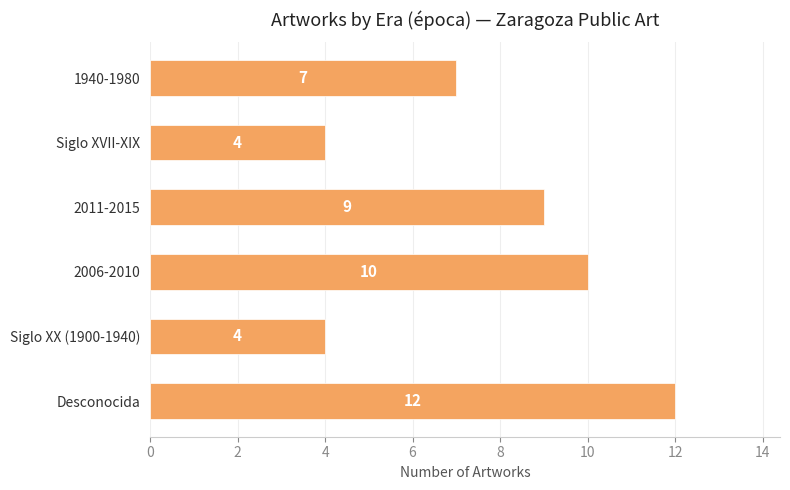

What is the minimum value shown in the chart?

4